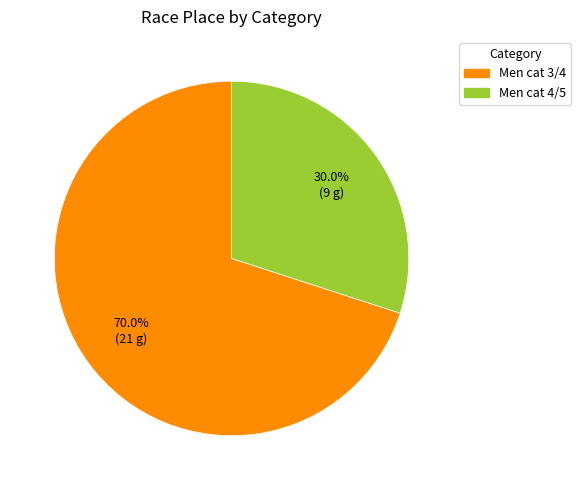

To the nearest percent, what is the average slice percentage?

50%